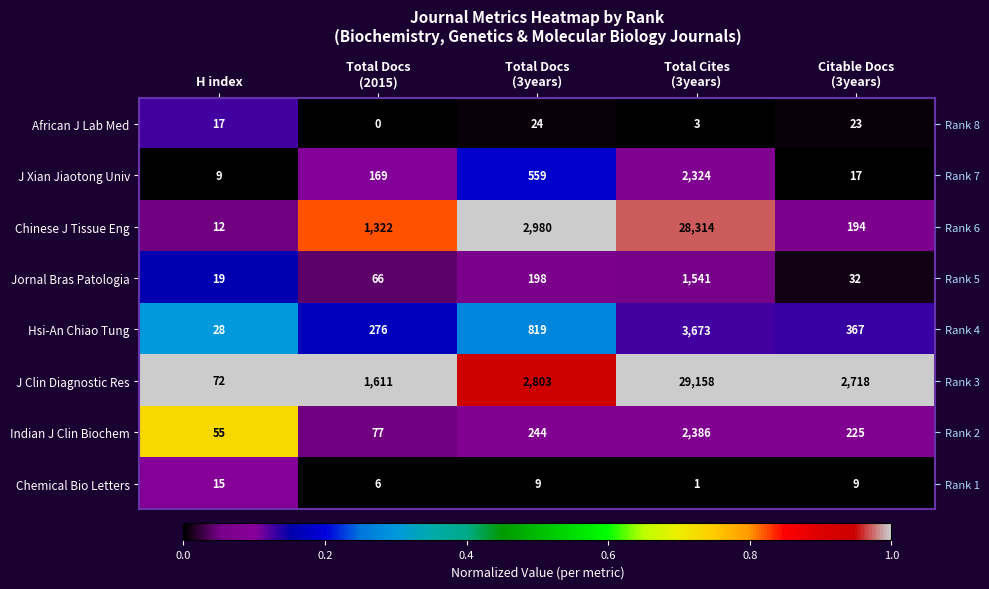

Rank the categories by African J Lab Med value from lowest to highest.

Total Docs (2015), Total Cites (3years), Total Docs (3years), Citable Docs (3years), H index